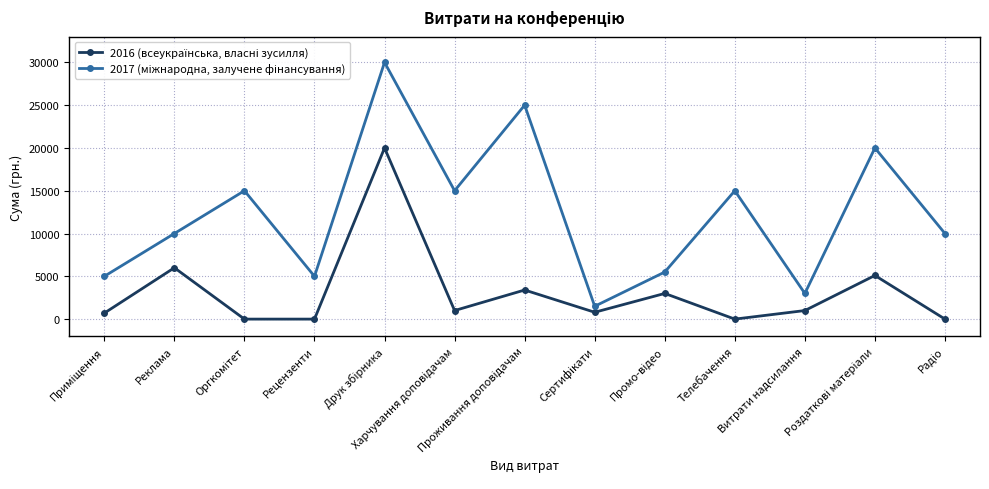

What is the greatest value displayed?

30000